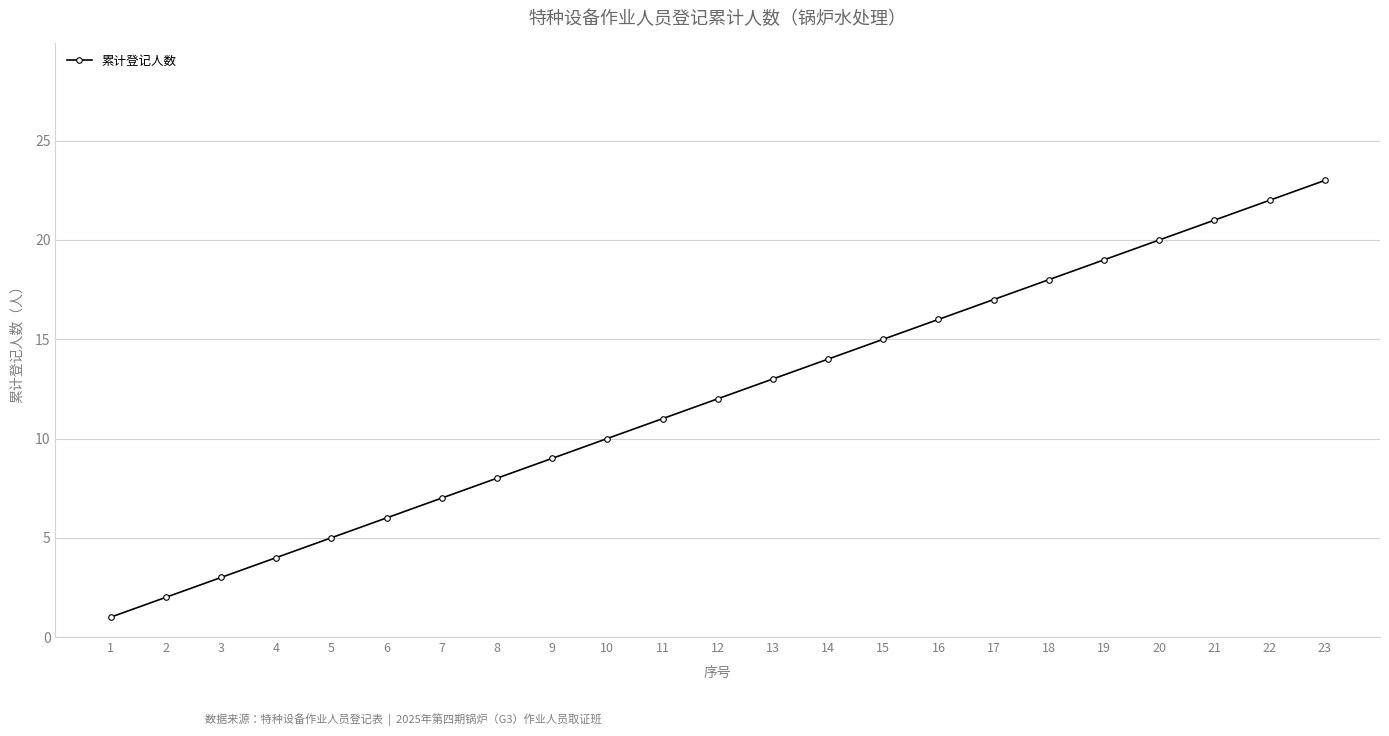

What is the average value?

12